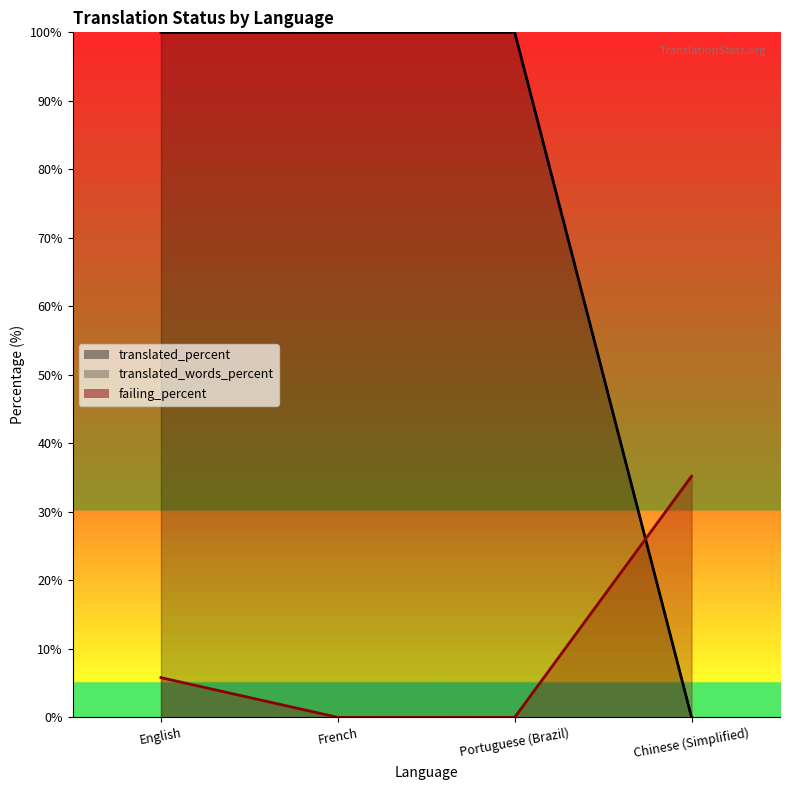

What position from the right is French?

3